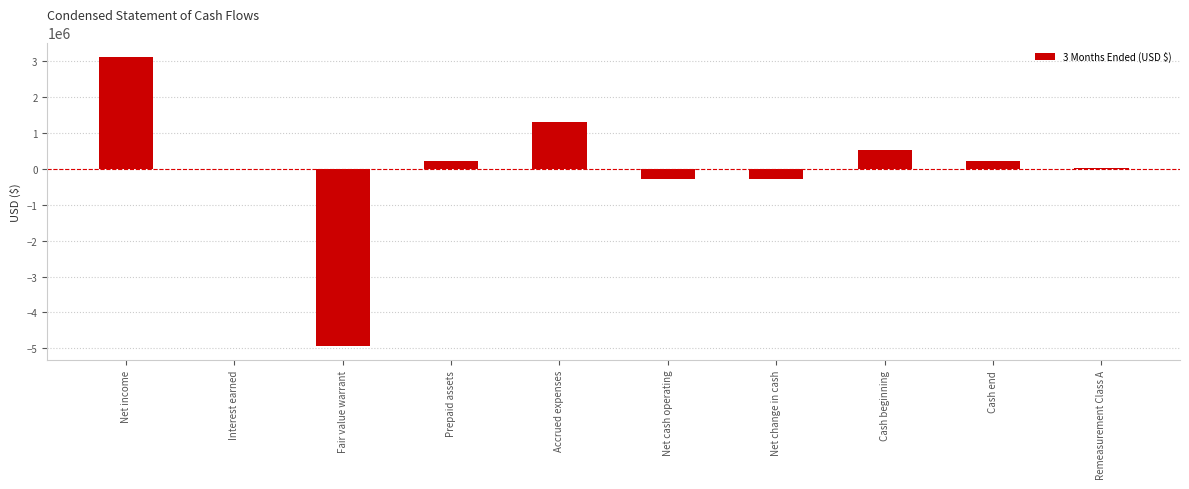

What is the sum of the values at Accrued expenses and Fair value warrant?

-3623630